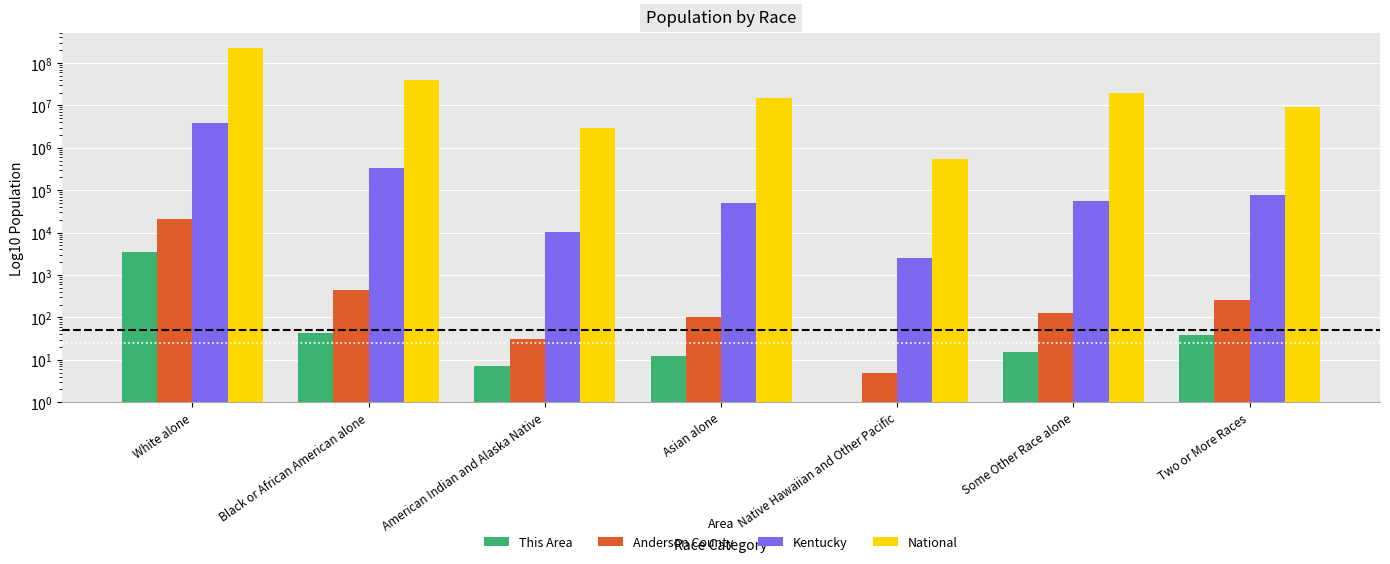

How many series are shown in this chart?

4